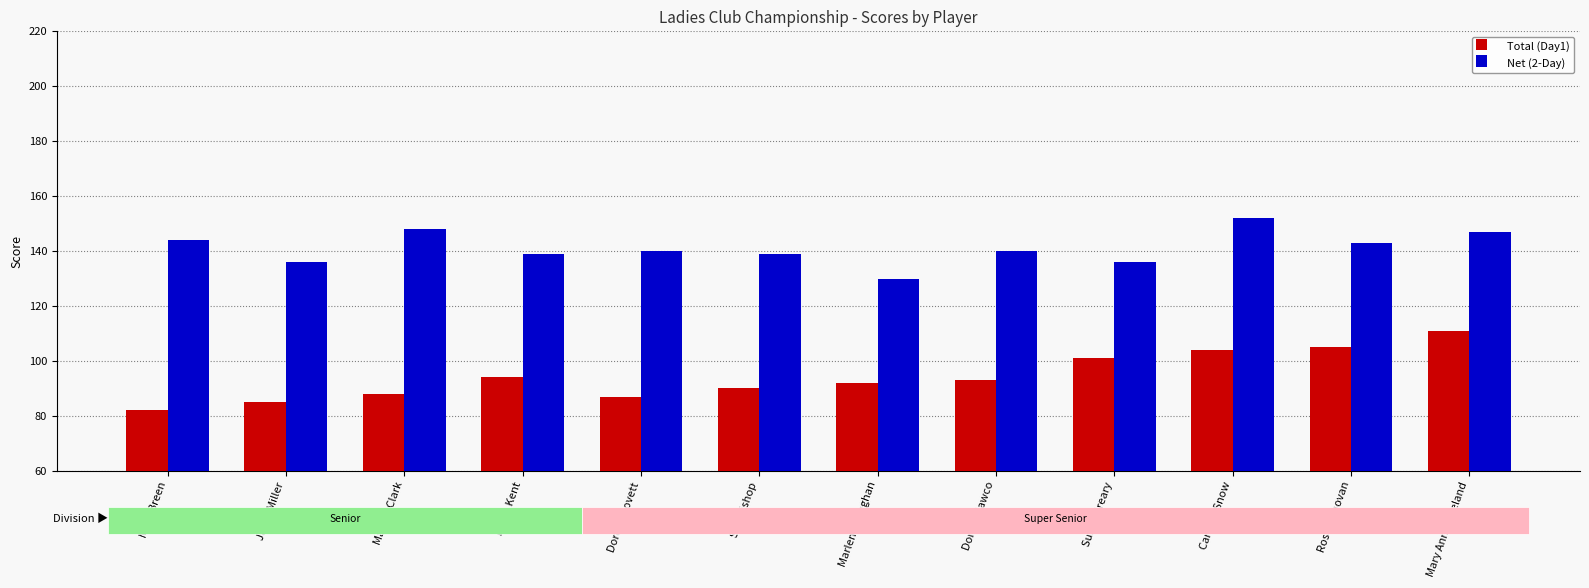

Count the number of data series in this chart.

2